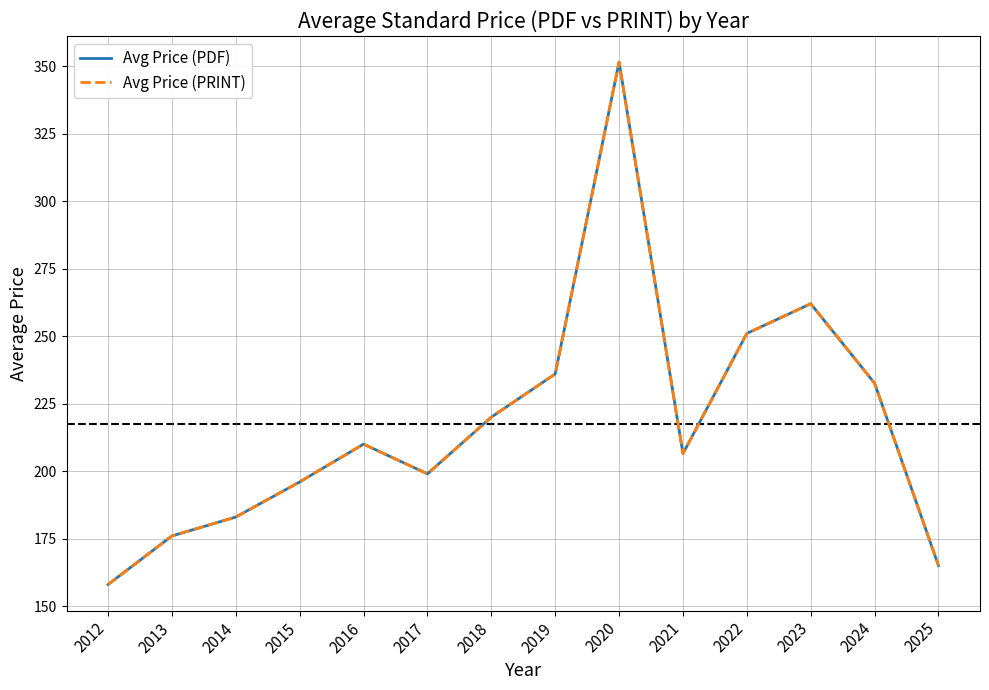

Does the chart display data point markers on the line(s)?

No